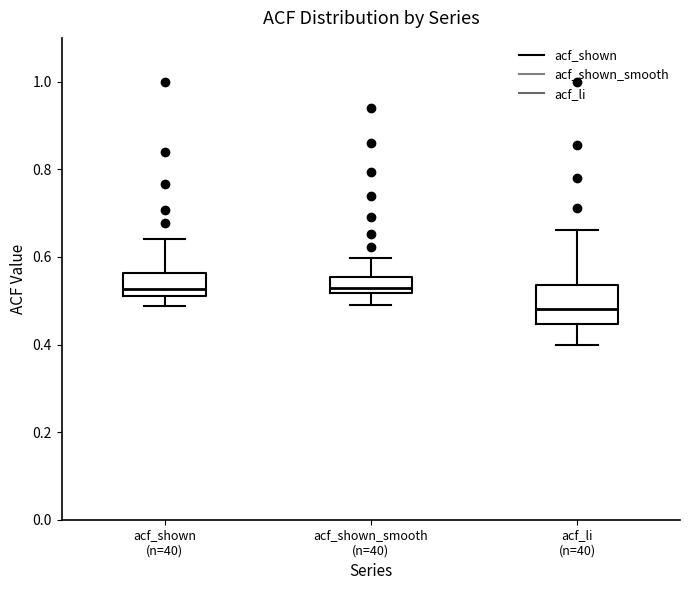

Comparing the boxes themselves (not the whiskers), which one is the tallest?

acf_li (n=40)